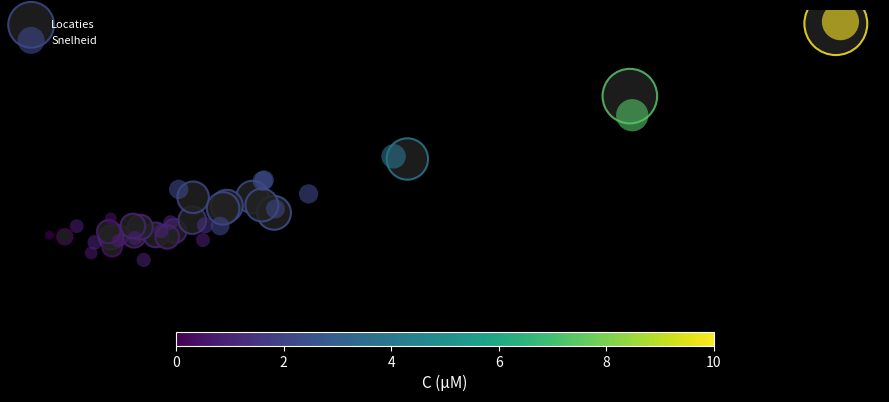

What are all the series names shown in the legend?

Locaties, Snelheid